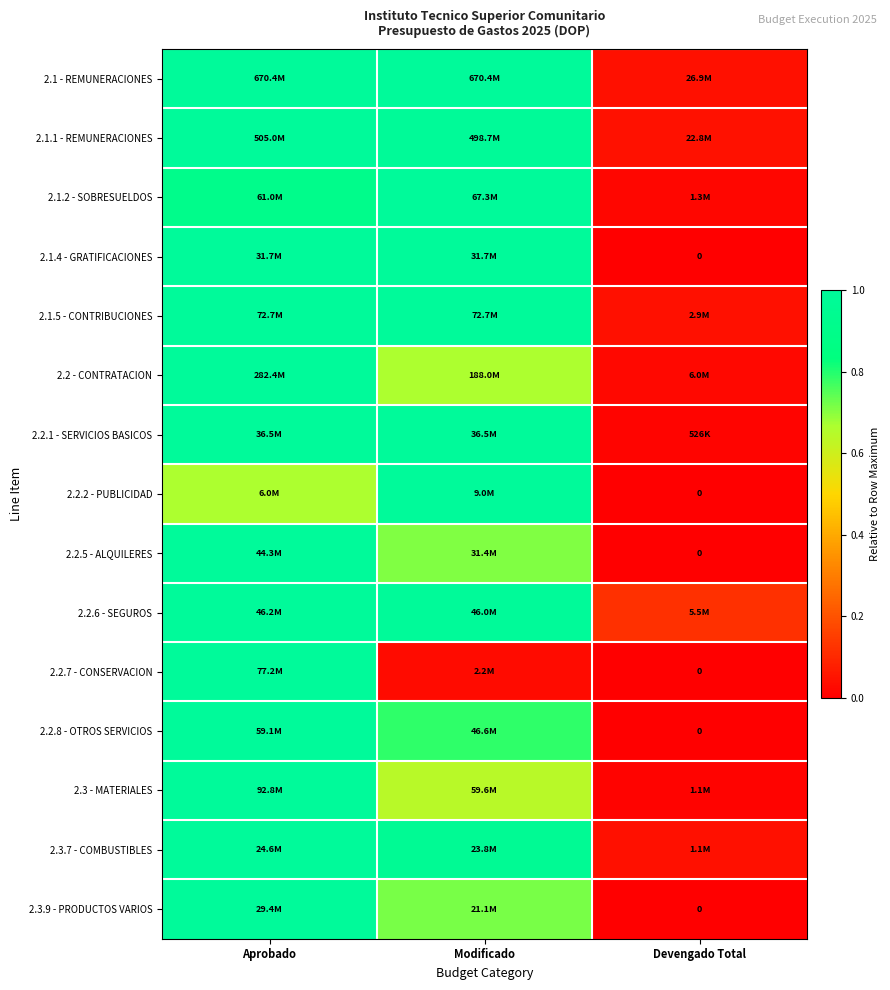

Is it true that 2.2 - CONTRATACION equals 0.0 at Devengado Total?

False